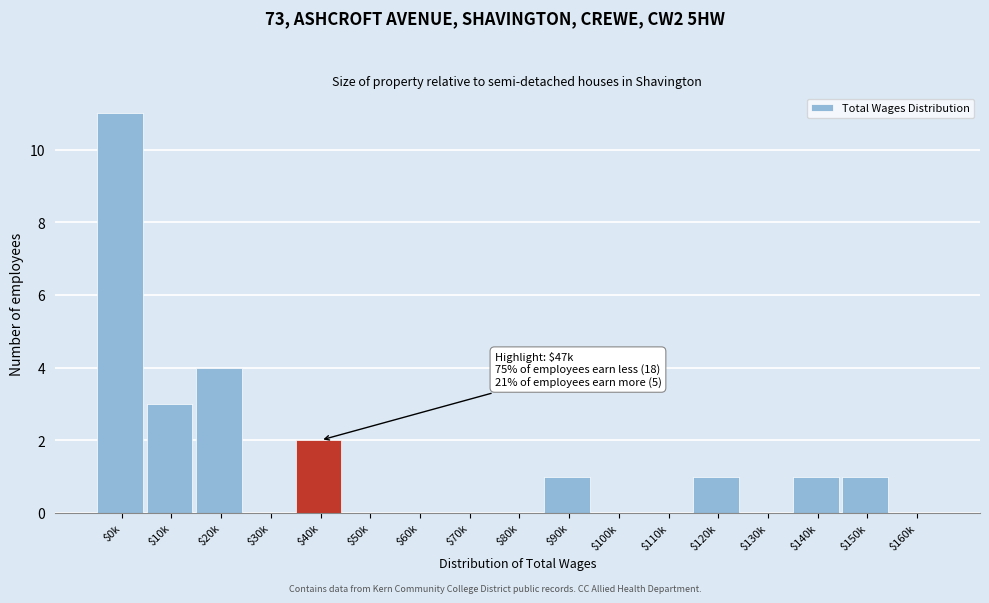

Is it true that the value at $100k is 3?

False